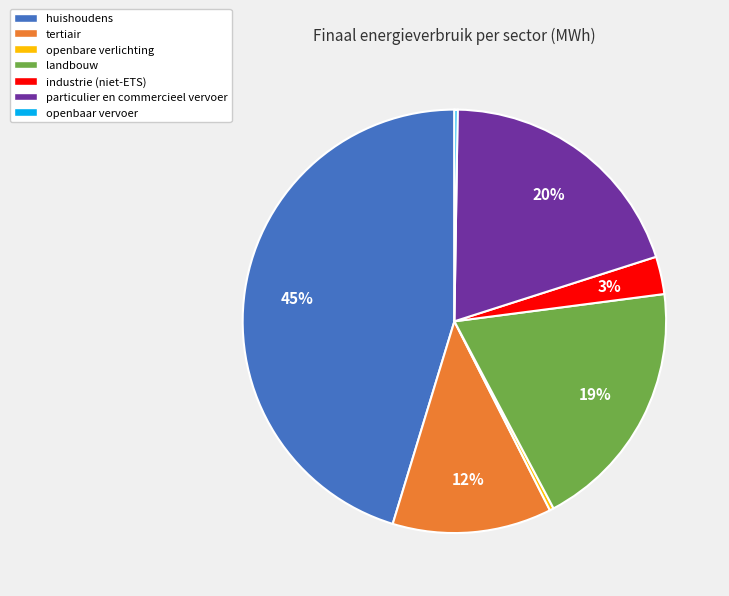

To the nearest percent, what is the difference between the largest and smallest slice percentages?

45%